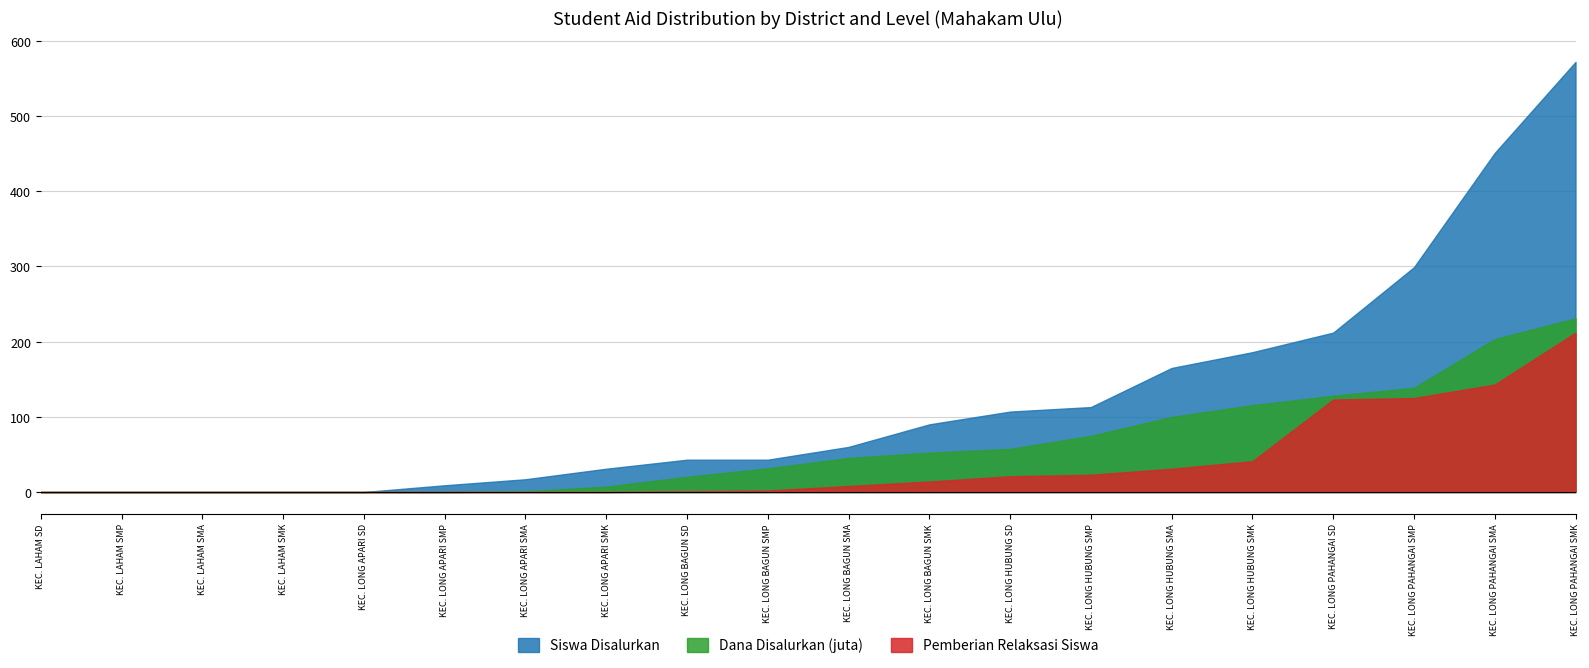

True or false: Dana Disalurkan (juta) and Siswa Disalurkan cross at least once.

True